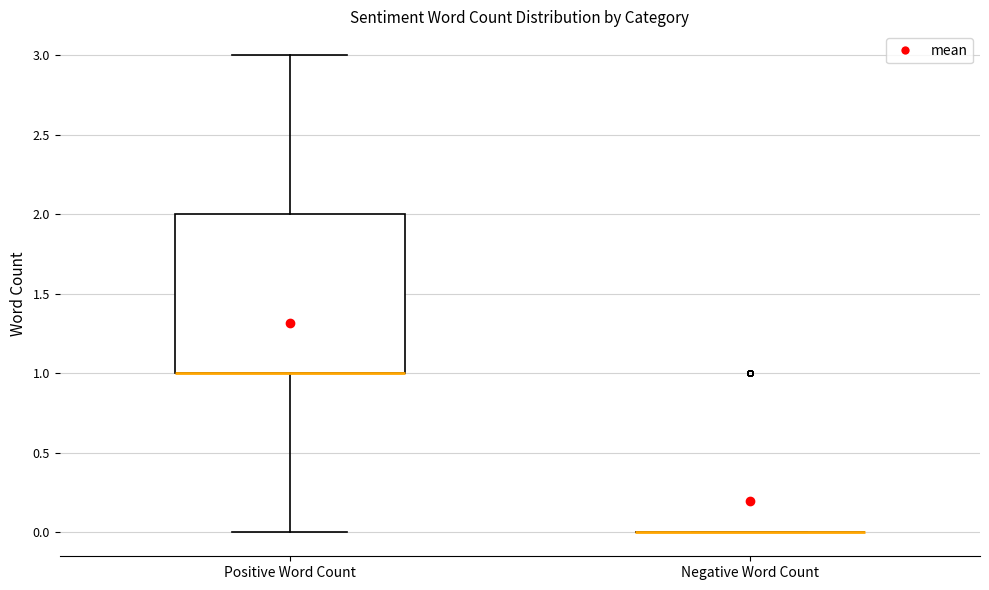

Reading left to right, transcribe this box plot: for each box, give where its median line is, the range the box spans, and where its two whiskers end, as read against the y-axis. The values are not printed on the chart, so give them approximately, as read against the axis.

Positive Word Count: median 1 (drawn on the box's lower edge), box 1 to 2, whiskers 0 to 3
Negative Word Count: box collapsed to a line at 0, whiskers 0 to 0